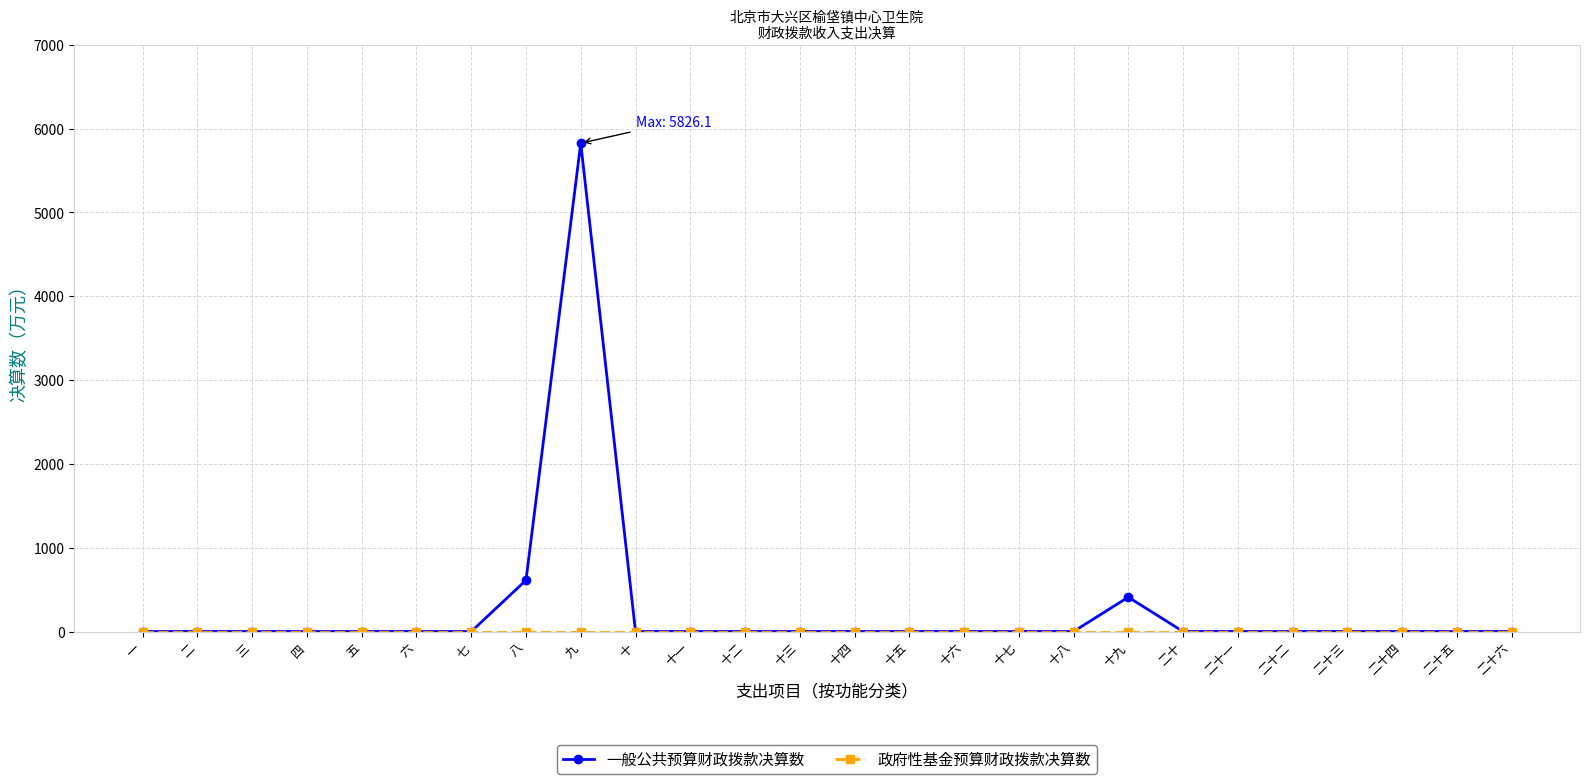

What is the difference between the highest and lowest values at 九?

5826.1